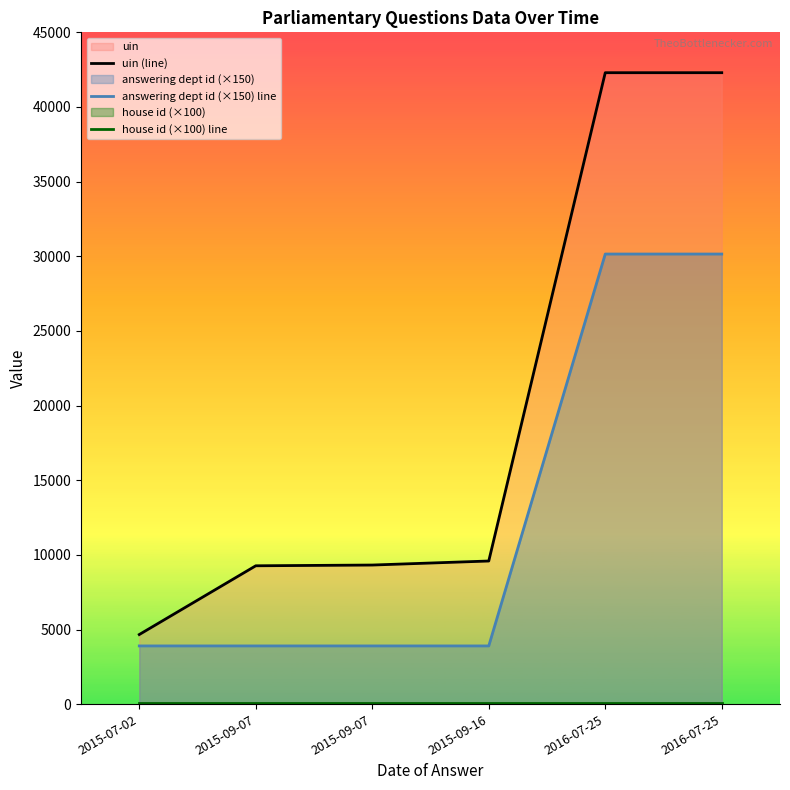

At which label does house id (×100) line reach its minimum?

2015-07-02